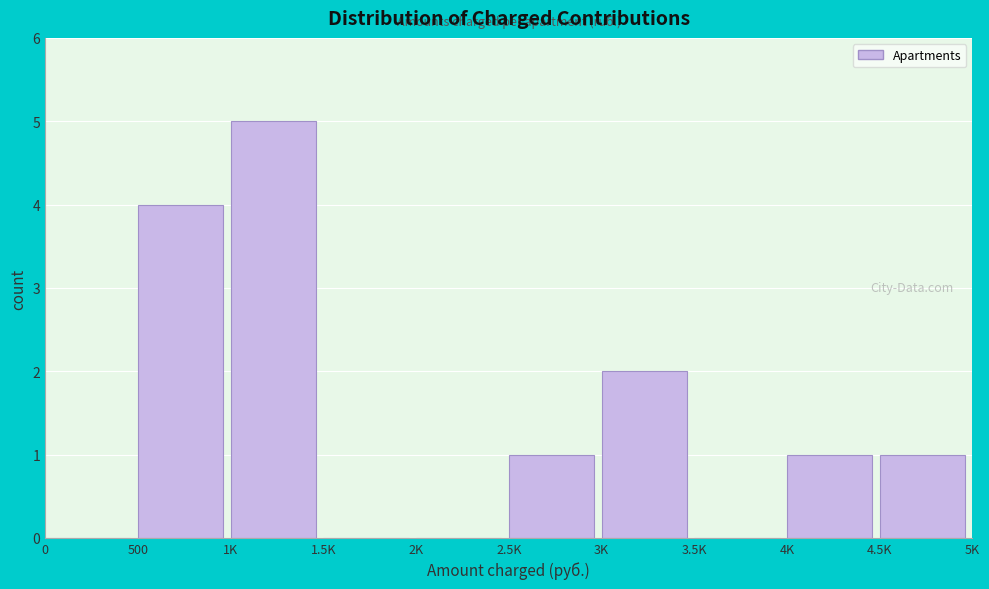

Reading right to left, list all the values displayed in this chart.

4.5K=1	4K=1	3.5K=0	3K=2	2.5K=1	2K=0	1.5K=0	1K=5	500=4	0=0